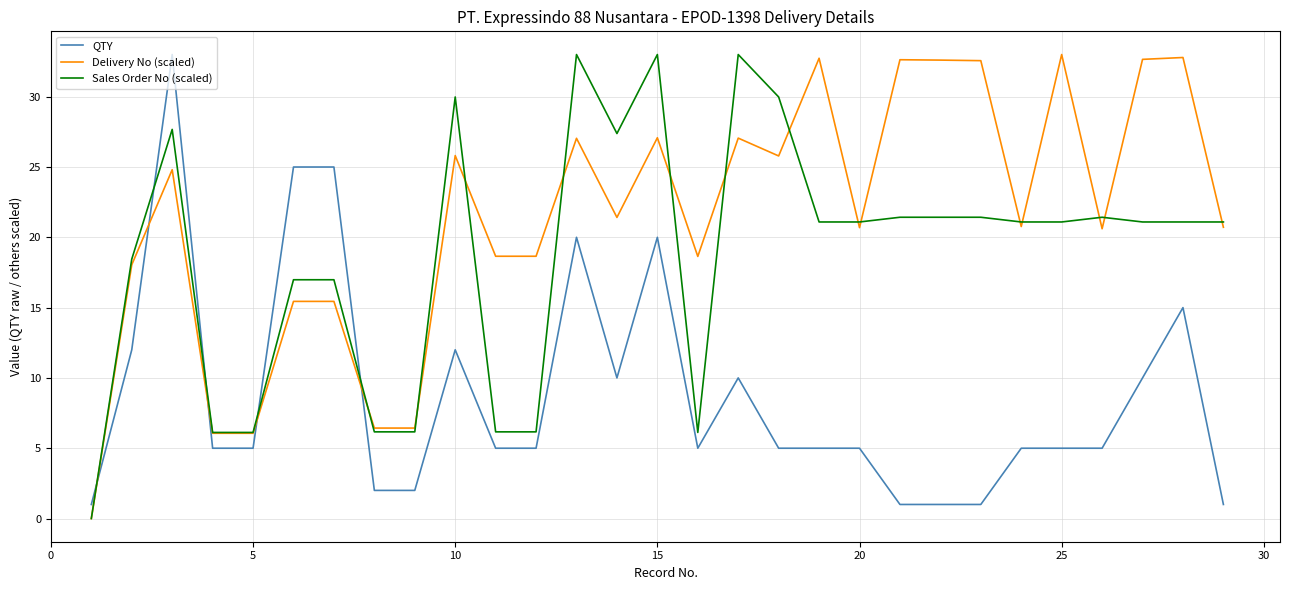

What is the difference between the maximum and minimum values in the Delivery No (scaled) series?

33.0